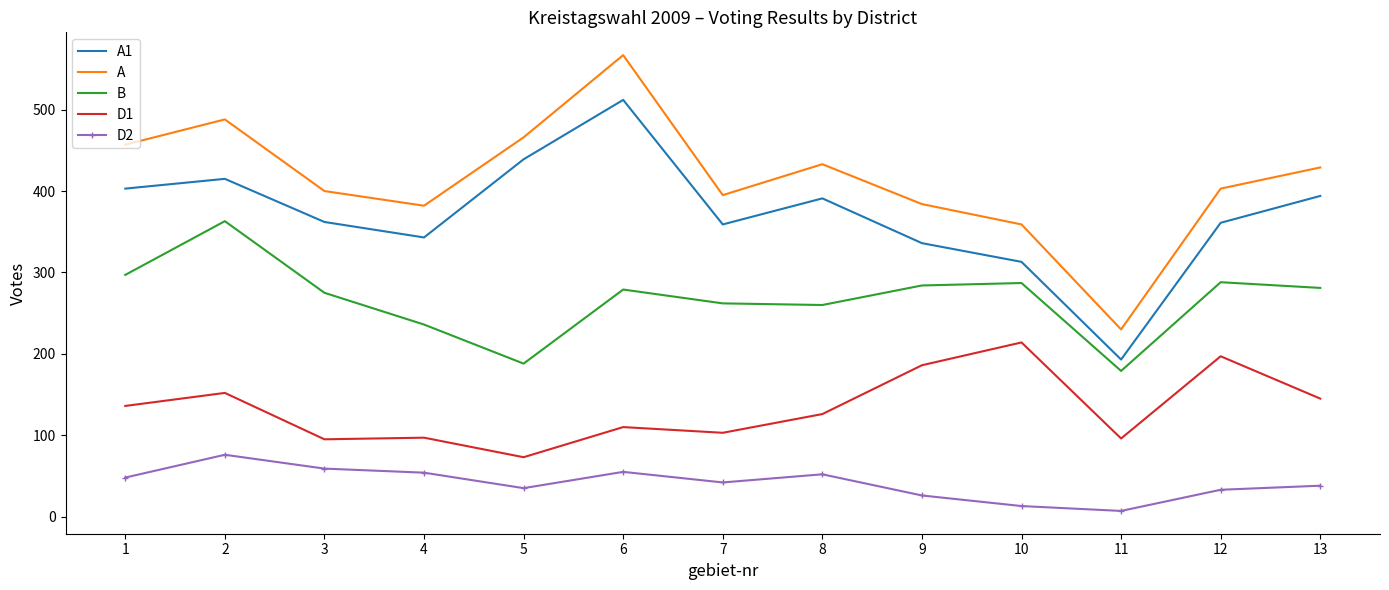

What is the maximum value shown in the chart?

567